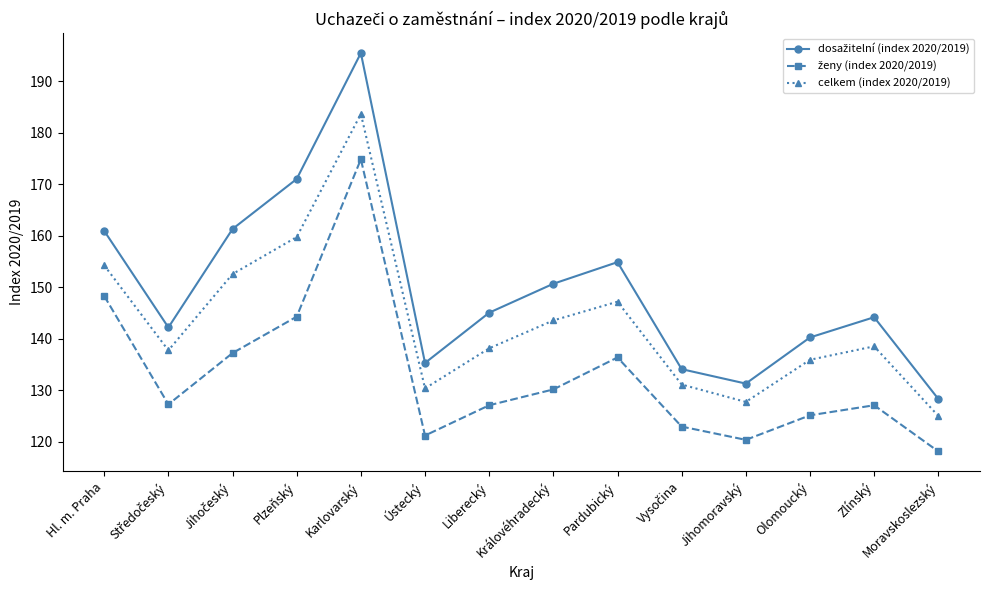

At which category is the sum across all series the highest?

Karlovarský